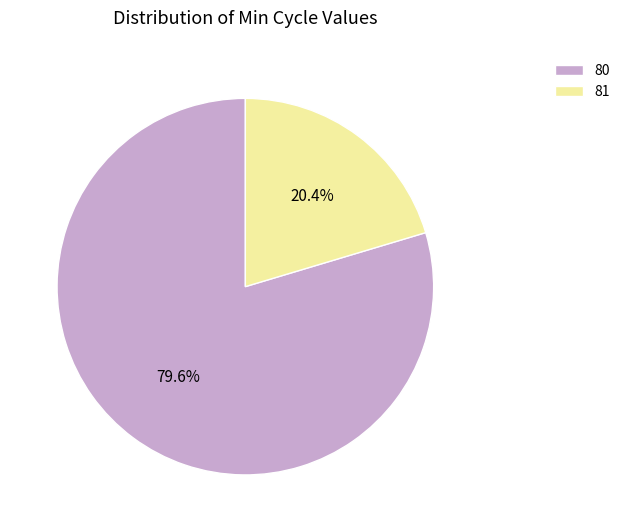

True or false: 80 accounts for 1% of the total.

False